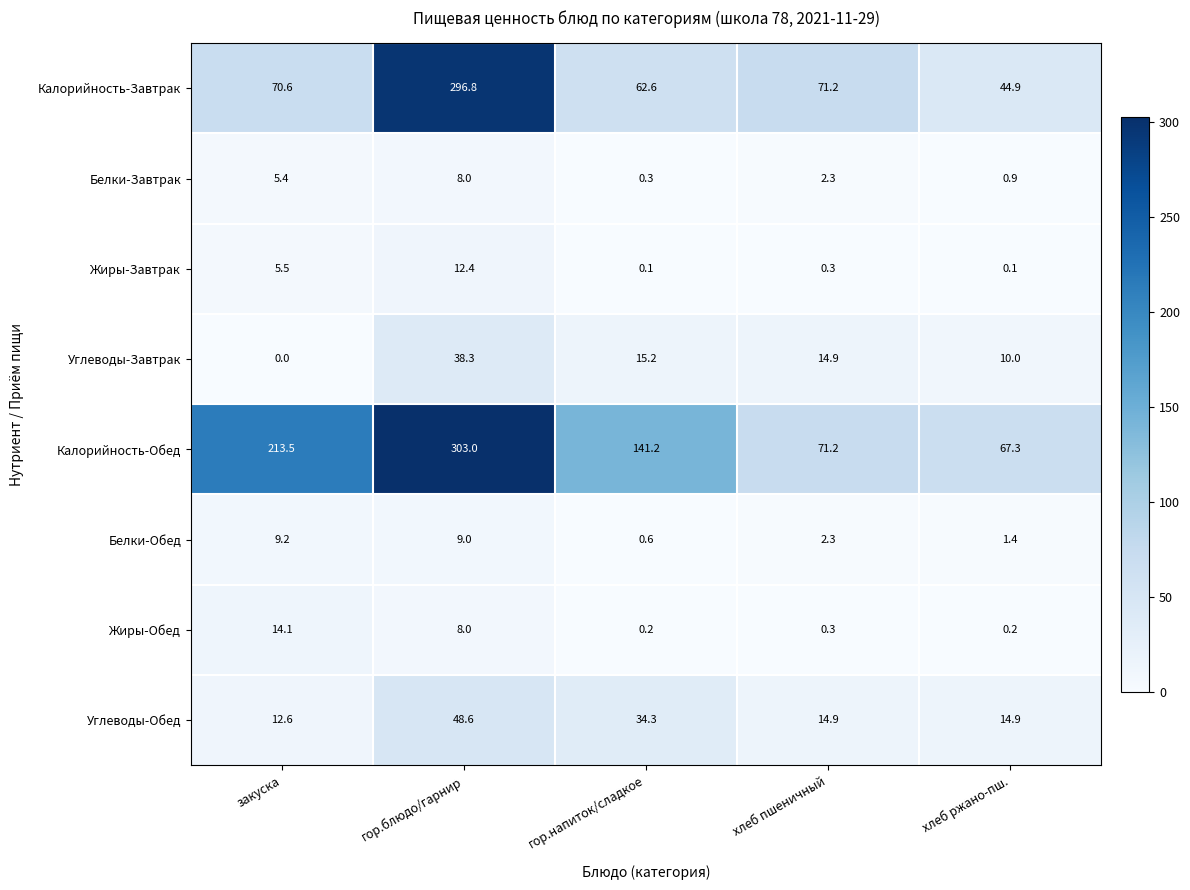

True or false: Углеводы-Обед has a value of 48.6 at гор.блюдо/гарнир.

True